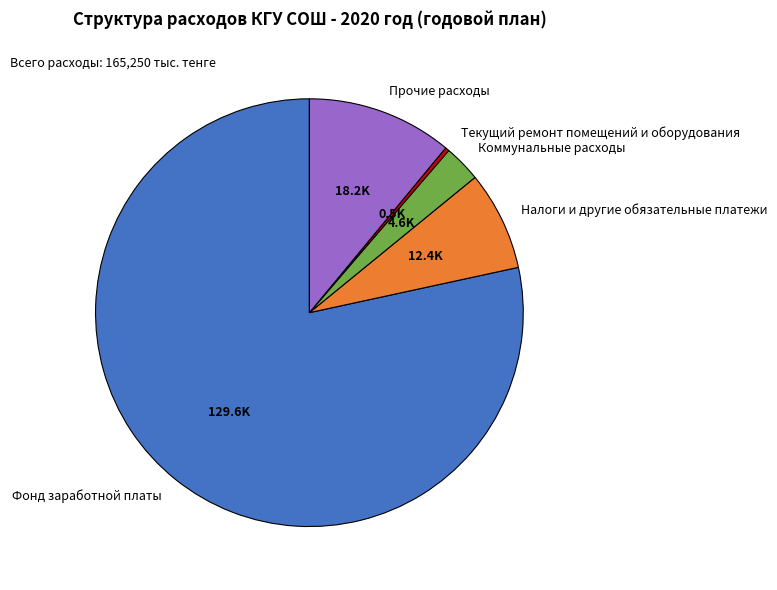

Which has a higher value, Коммунальные расходы or Прочие расходы?

Прочие расходы